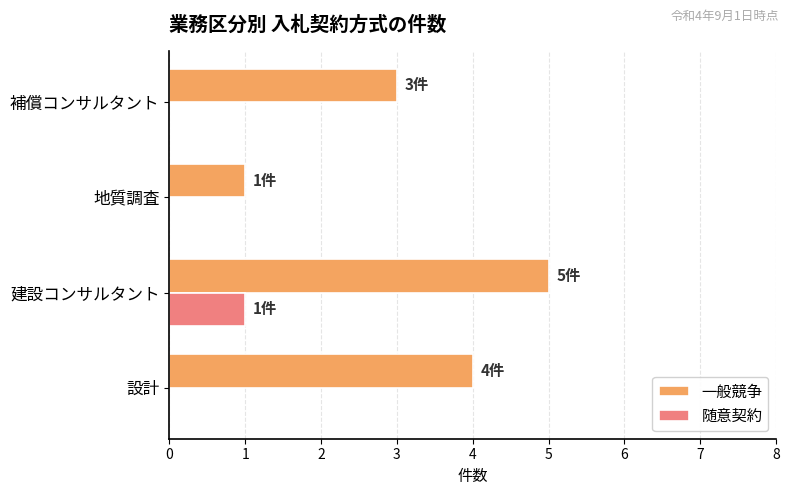

Count the number of data series in this chart.

2